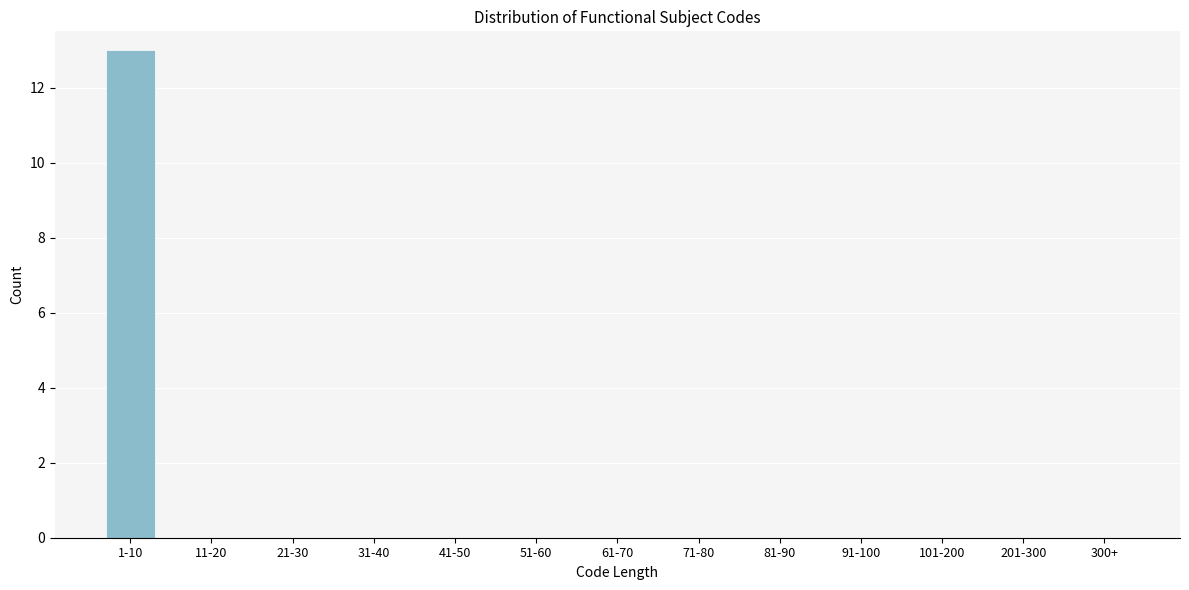

Reading right to left, transcribe all the data shown in this chart.

300+=0	201-300=0	101-200=0	91-100=0	81-90=0	71-80=0	61-70=0	51-60=0	41-50=0	31-40=0	21-30=0	11-20=0	1-10=13